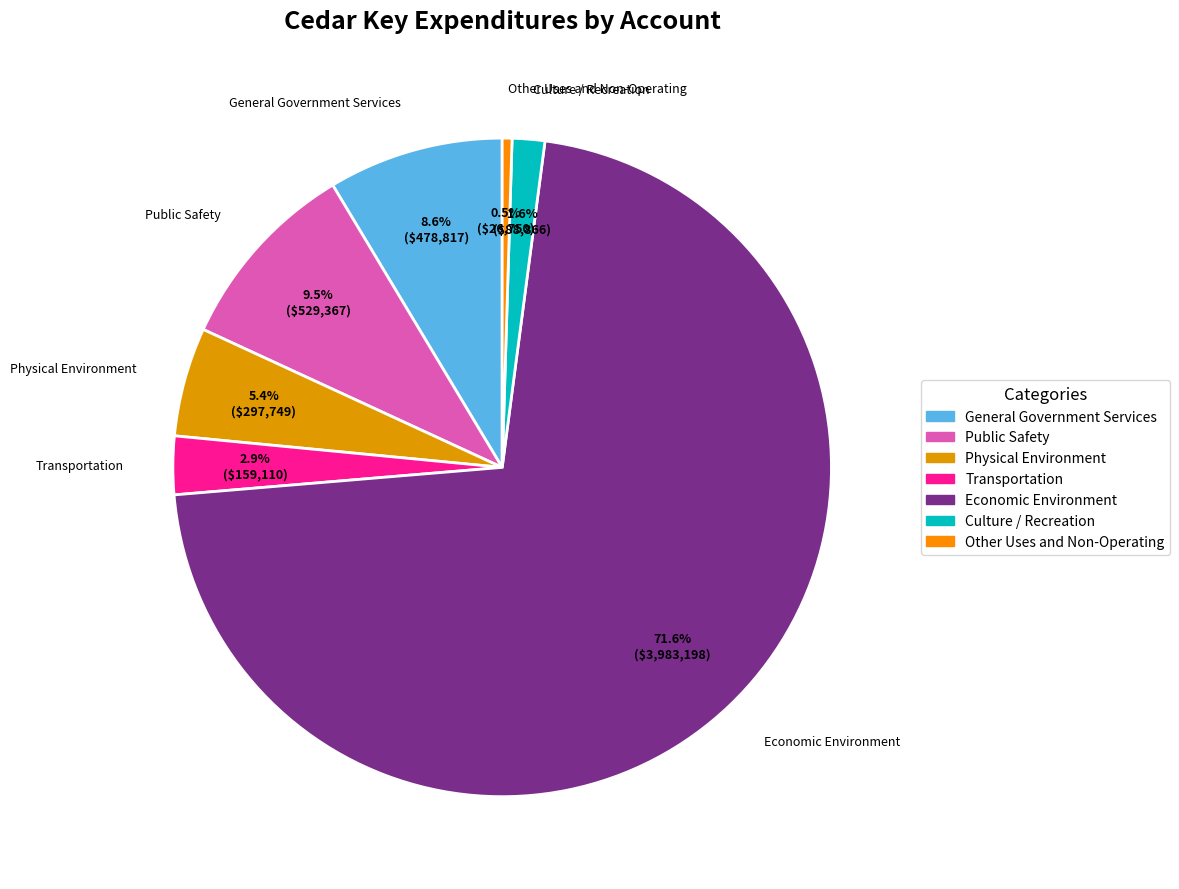

How much of the chart is everything except Other Uses and Non-Operating?

99.5%